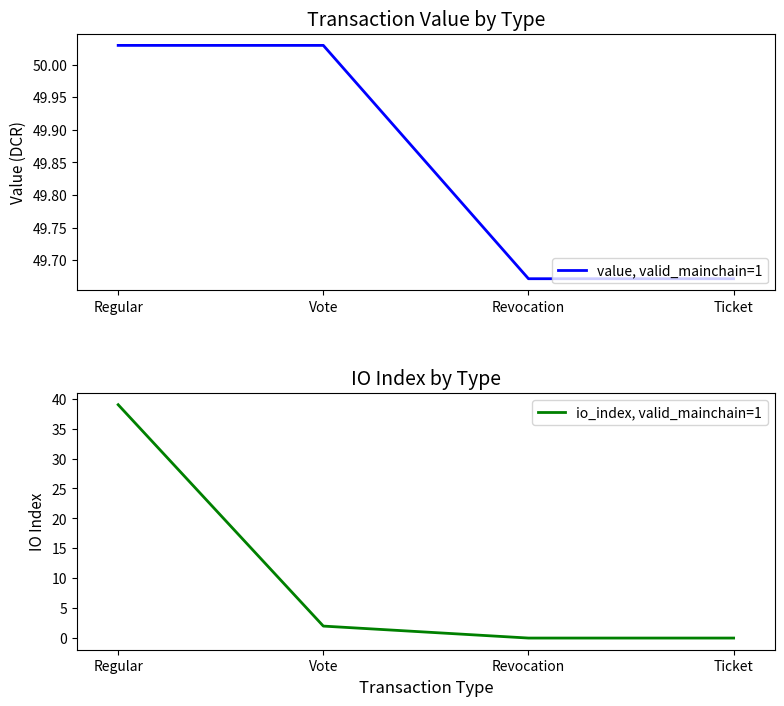

Does the chart display data point markers on the line(s)?

No